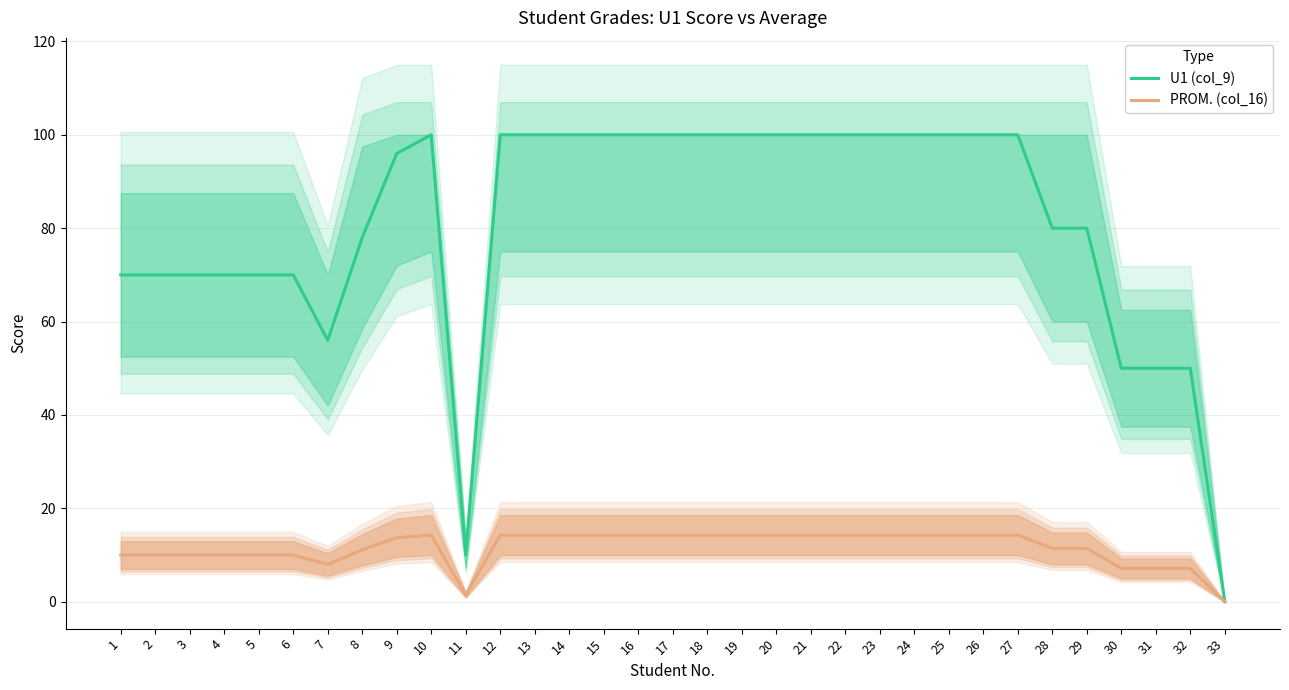

What is the difference between the U1 (col_9) values at 1 and 9?

26.0